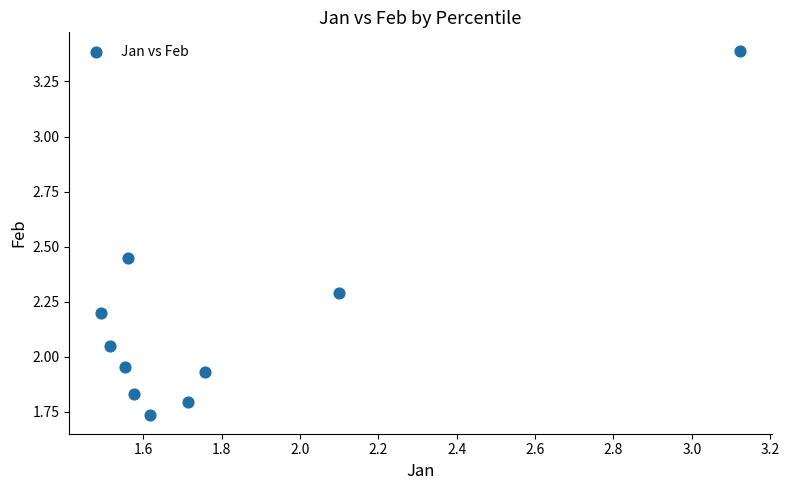

What is the range of X values (max minus min)?

1.6